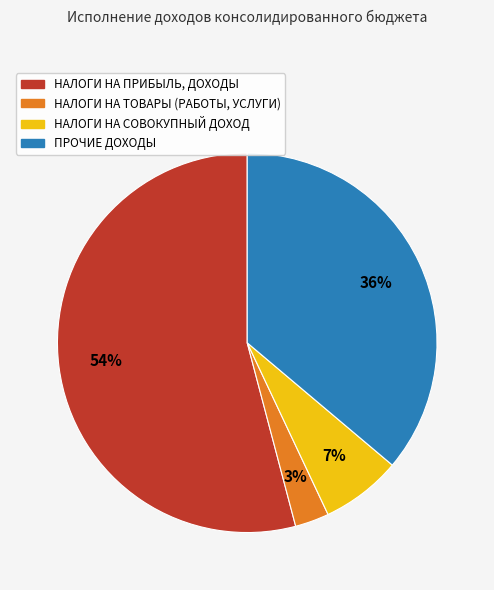

Which slice is the largest?

НАЛОГИ НА ПРИБЫЛЬ, ДОХОДЫ